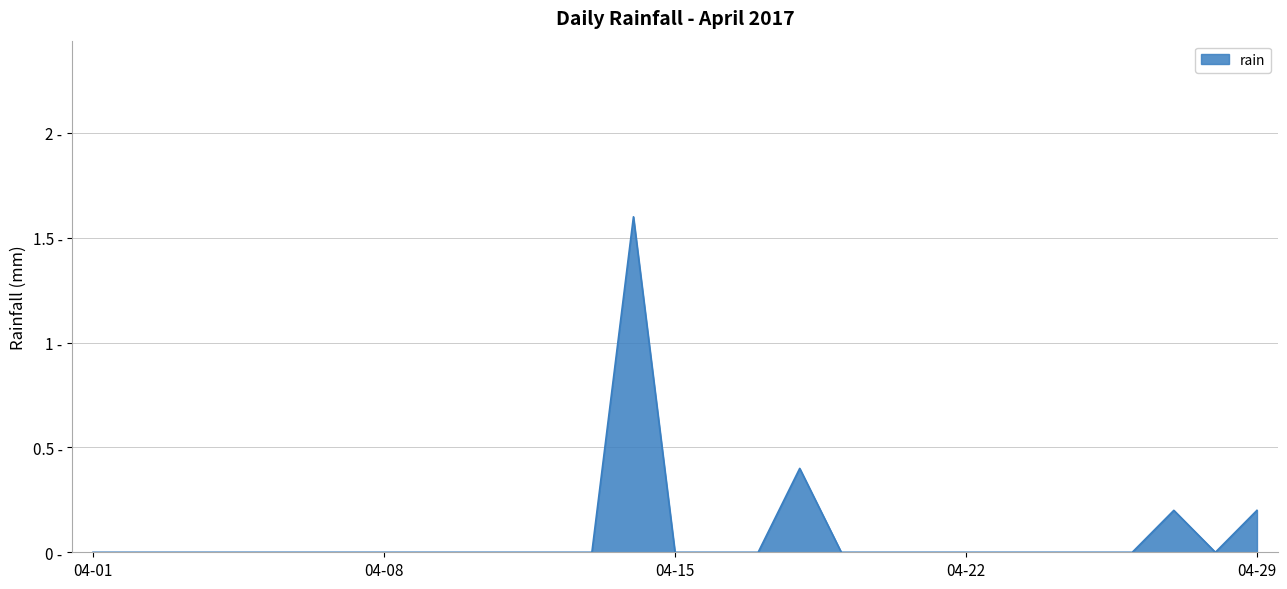

At which label is the value closest to 0?

04-01